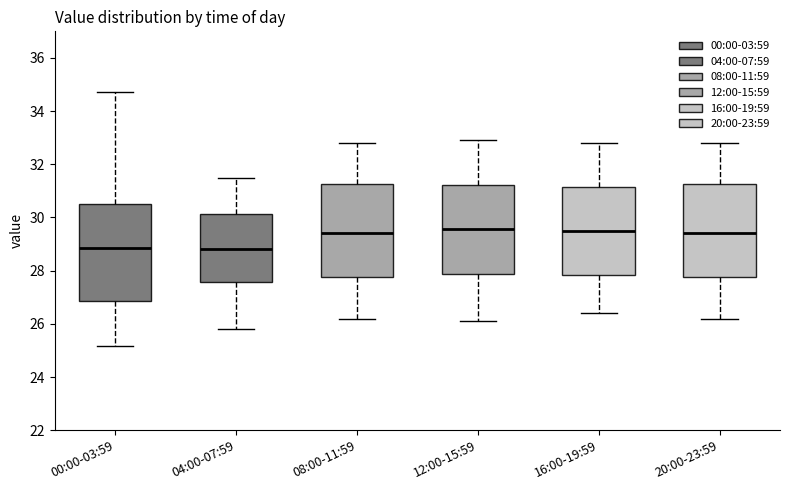

Where does the median line of the box for 12:00-15:59 sit on the y-axis? The values are not printed on the chart, so give them approximately, as read against the axis.

29.6